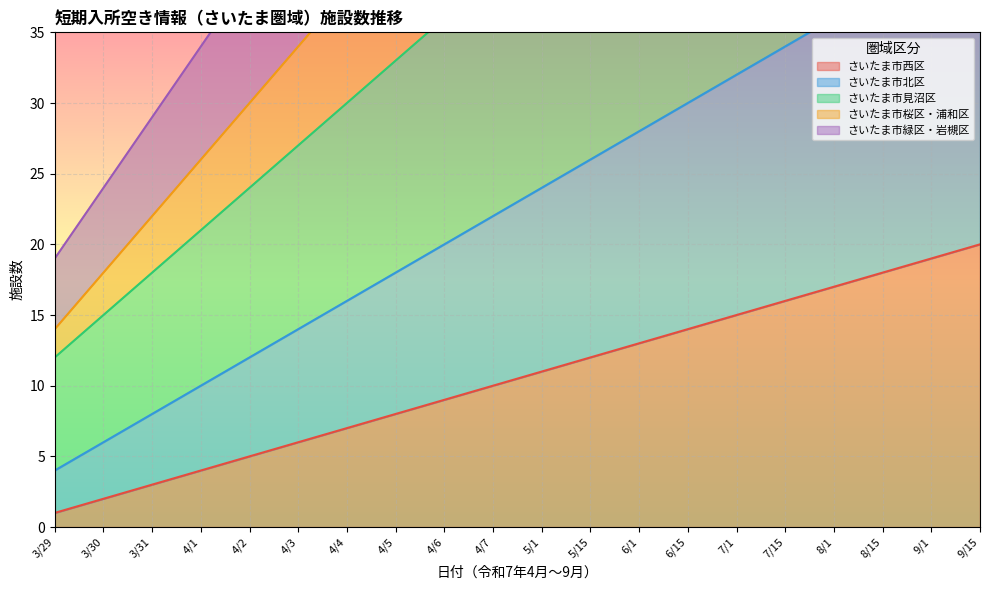

Reading right to left, what are all the values shown in this chart?

さいたま市西区: 9/15=20	9/1=19	8/15=18	8/1=17	7/15=16	7/1=15	6/15=14	6/1=13	5/15=12	5/1=11	4/7=10	4/6=9	4/5=8	4/4=7	4/3=6	4/2=5	4/1=4	3/31=3	3/30=2	3/29=1
さいたま市北区: 9/15=42	9/1=40	8/15=38	8/1=36	7/15=34	7/1=32	6/15=30	6/1=28	5/15=26	5/1=24	4/7=22	4/6=20	4/5=18	4/4=16	4/3=14	4/2=12	4/1=10	3/31=8	3/30=6	3/29=4
さいたま市見沼区: 9/15=69	9/1=66	8/15=63	8/1=60	7/15=57	7/1=54	6/15=51	6/1=48	5/15=45	5/1=42	4/7=39	4/6=36	4/5=33	4/4=30	4/3=27	4/2=24	4/1=21	3/31=18	3/30=15	3/29=12
さいたま市桜区・浦和区: 9/15=90	9/1=86	8/15=82	8/1=78	7/15=74	7/1=70	6/15=66	6/1=62	5/15=58	5/1=54	4/7=50	4/6=46	4/5=42	4/4=38	4/3=34	4/2=30	4/1=26	3/31=22	3/30=18	3/29=14
さいたま市緑区・岩槻区: 9/15=114	9/1=109	8/15=104	8/1=99	7/15=94	7/1=89	6/15=84	6/1=79	5/15=74	5/1=69	4/7=64	4/6=59	4/5=54	4/4=49	4/3=44	4/2=39	4/1=34	3/31=29	3/30=24	3/29=19